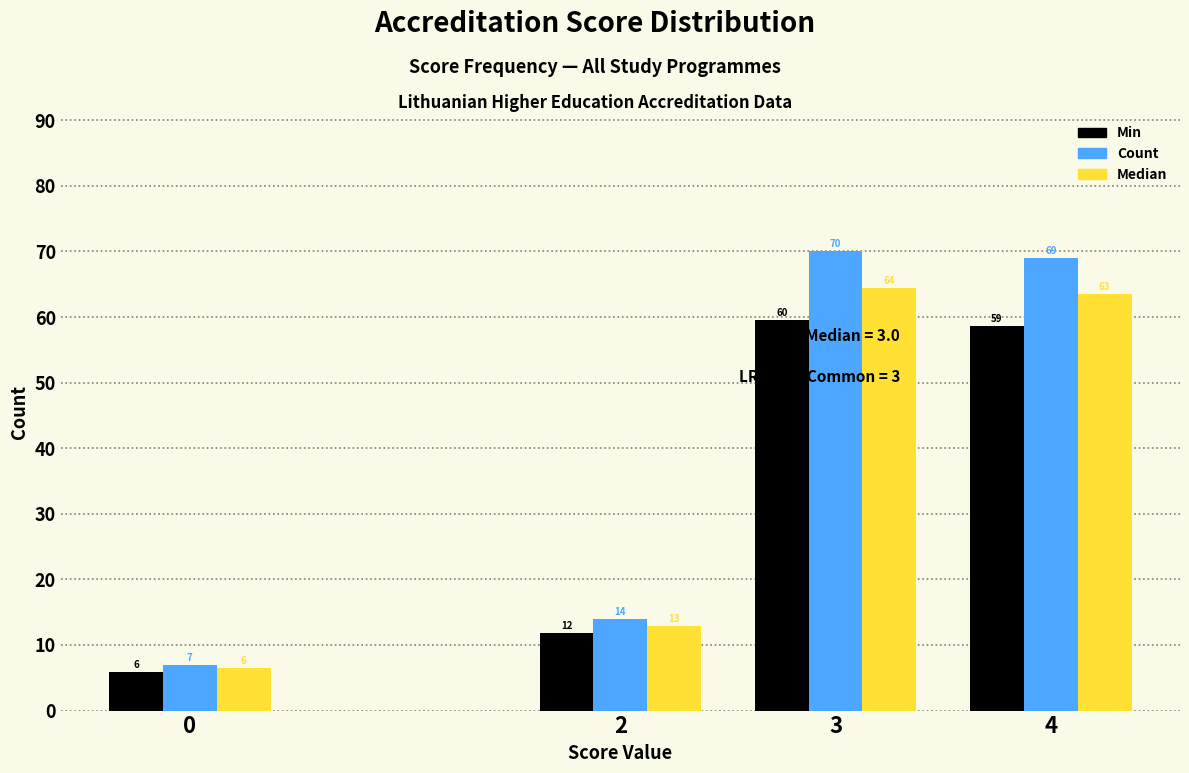

At which category does the chart reach its peak across all series?

3